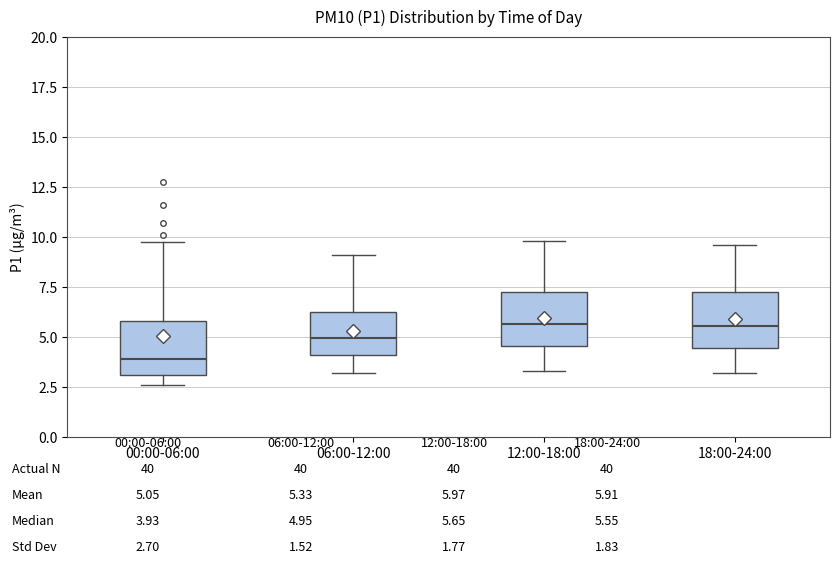

Reading left to right, read every box against the y-axis: the position of its median line, the range the box covers, and the ends of its whiskers. The values are not printed on the chart, so give them approximately, as read against the axis.

00:00-06:00: median 4.0, box 3.0 to 6.0, whiskers 2.5 to 10.0
06:00-12:00: median 5.0, box 4.0 to 6.5, whiskers 3.0 to 9.0
12:00-18:00: median 5.5, box 4.5 to 7.5, whiskers 3.5 to 10.0
18:00-24:00: median 5.5, box 4.5 to 7.5, whiskers 3.0 to 9.5